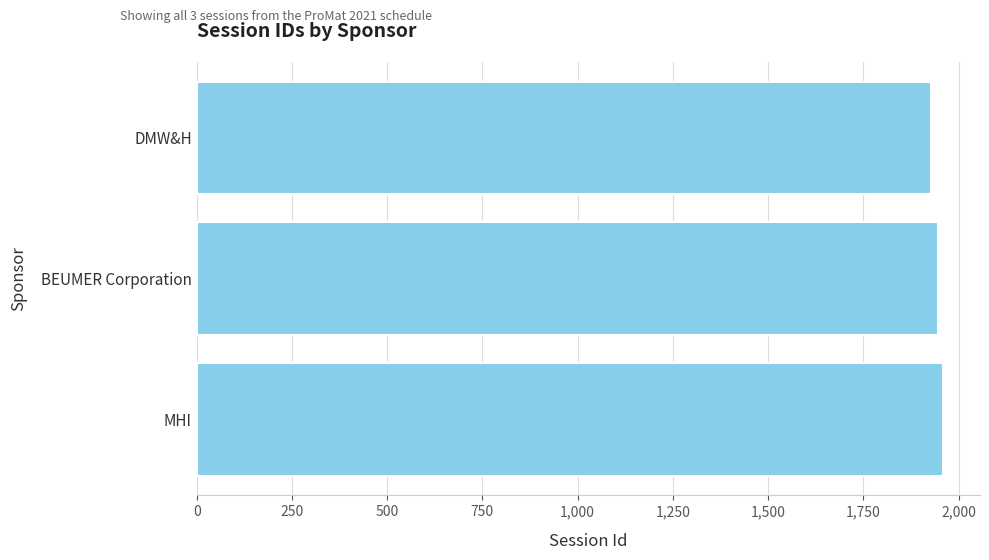

At which label is the value closest to 1942?

BEUMER Corporation